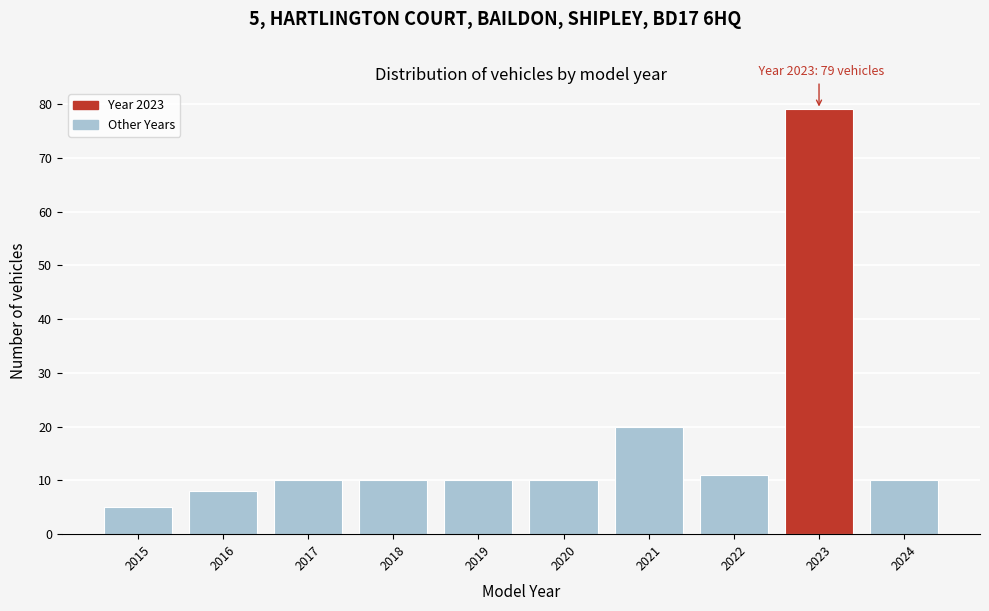

Reading left to right, transcribe all the data shown in this chart.

2015=5	2016=8	2017=10	2018=10	2019=10	2020=10	2021=20	2022=11	2023=79	2024=10